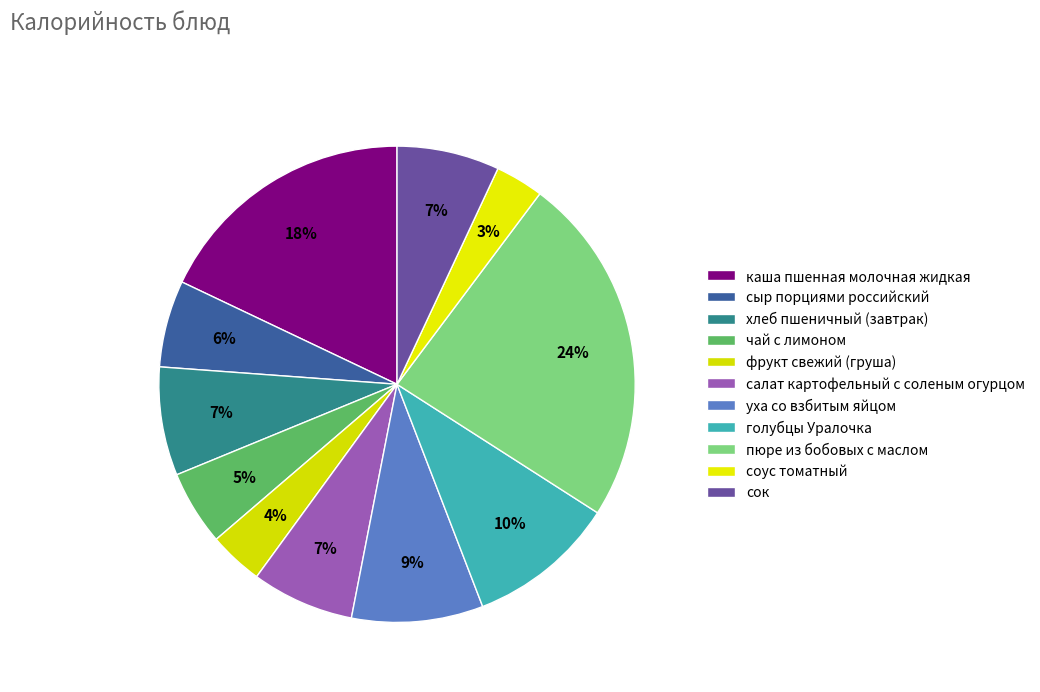

Count the number of slices in the pie.

11